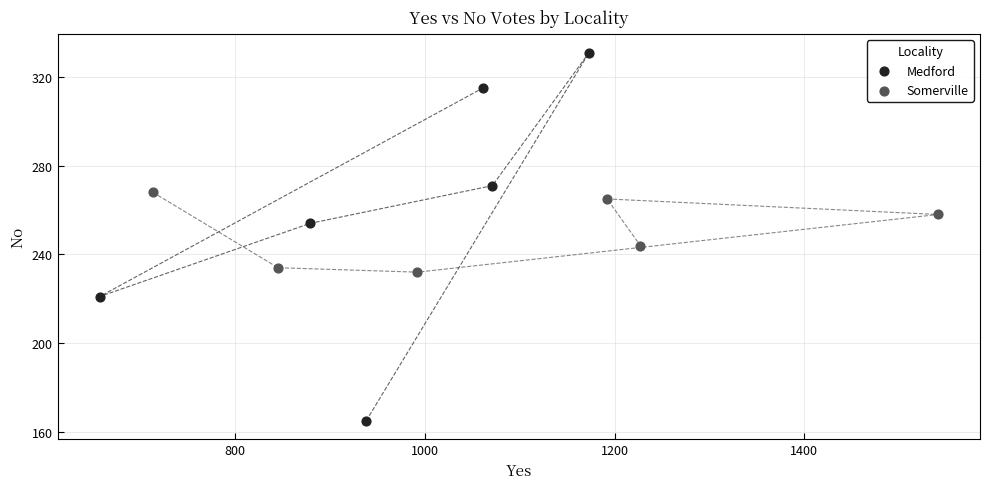

Which series reaches the maximum Y coordinate?

Medford